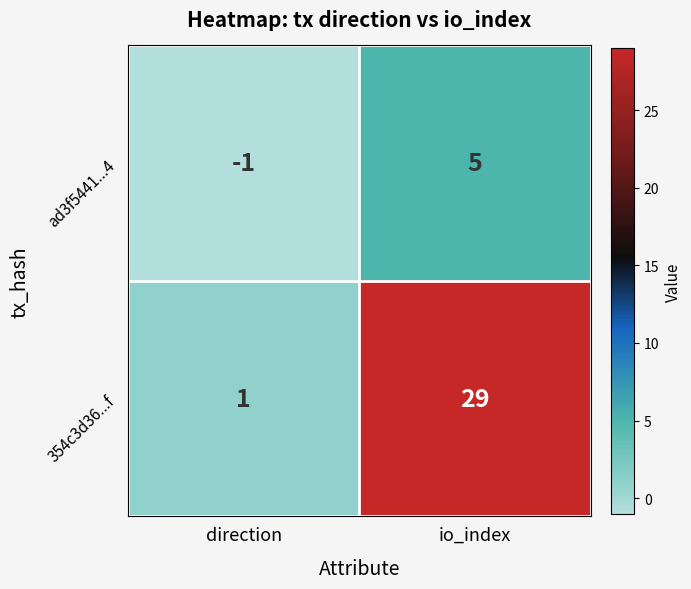

The 354c3d36...f series shows 46 at io_index. True or false?

False